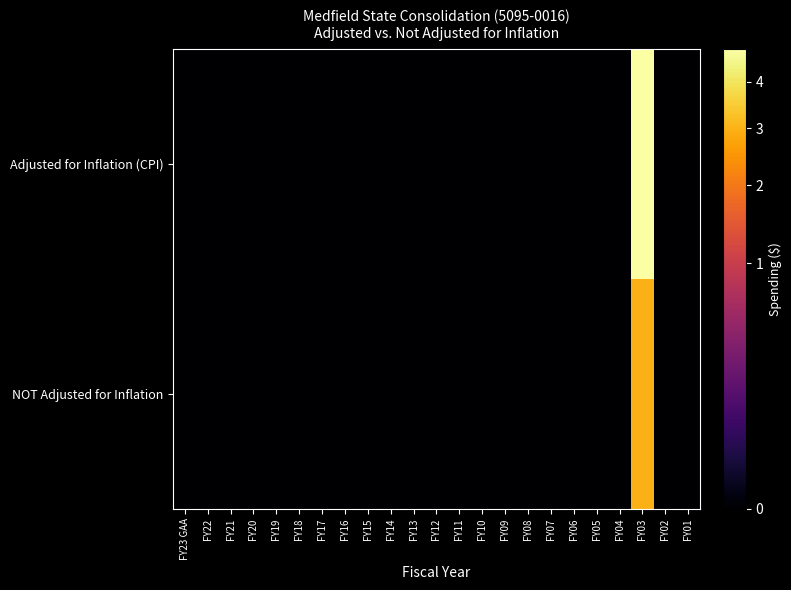

Count the number of categories in the chart.

23